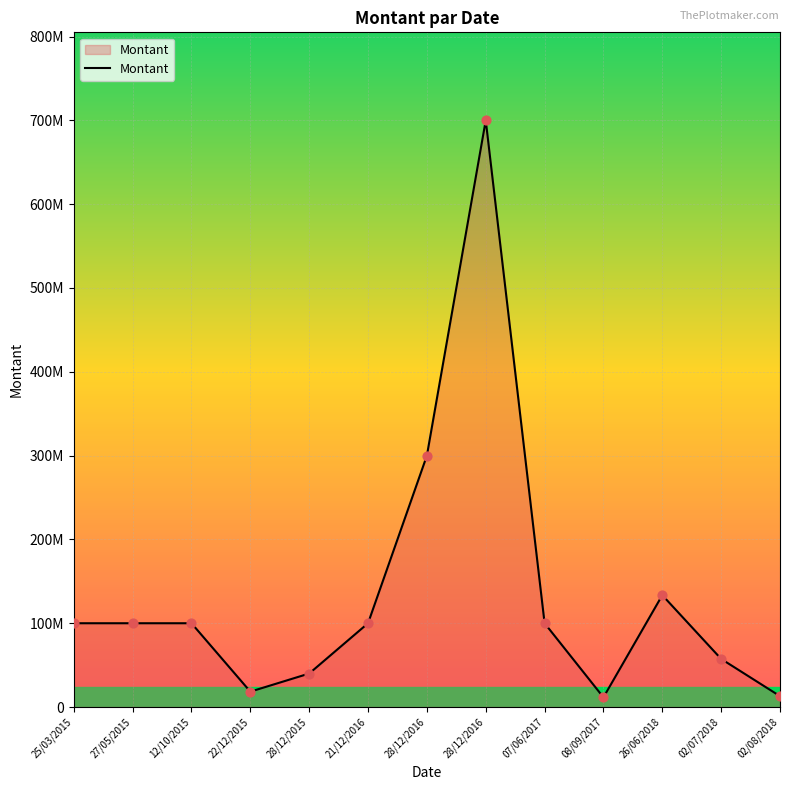

What is the ratio of the value at 28/12/2016 to the value at 21/12/2016?

3.0